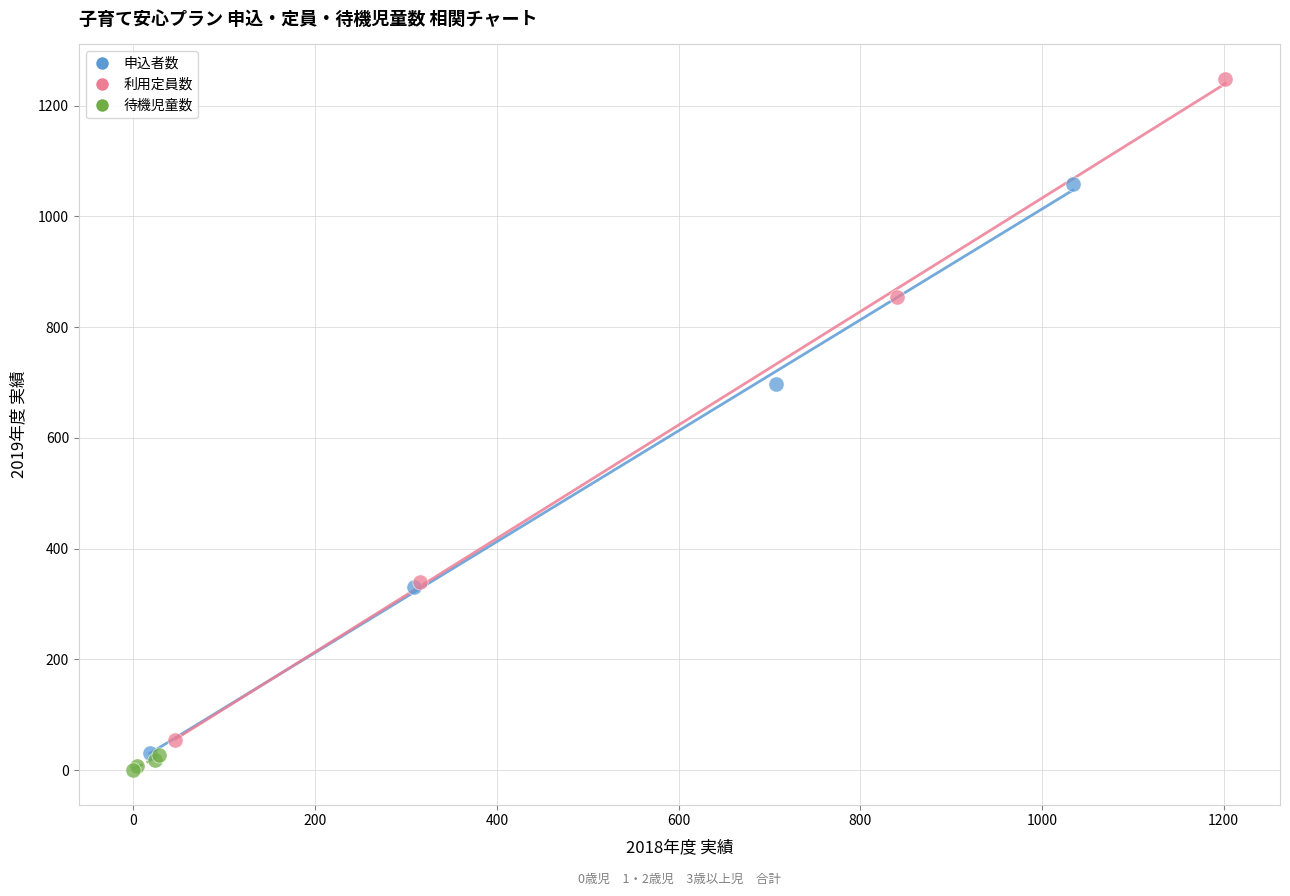

Which series contains the lowest Y value?

待機児童数